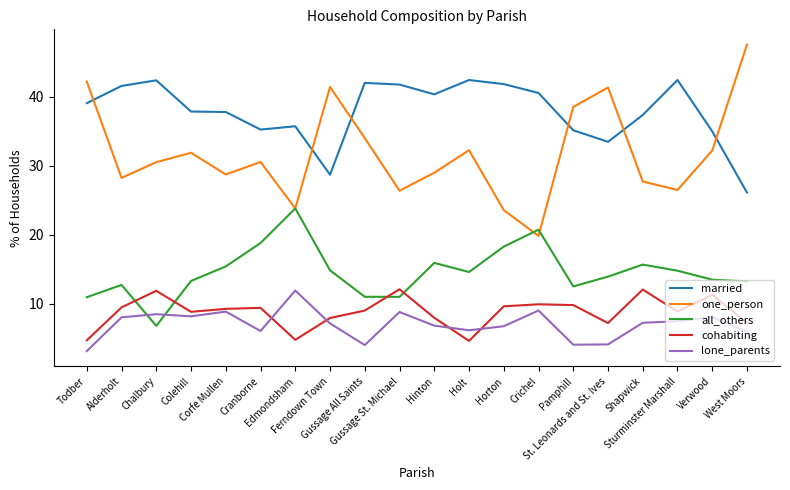

What is the sum of the one_person values at West Moors and Todber?

89.7